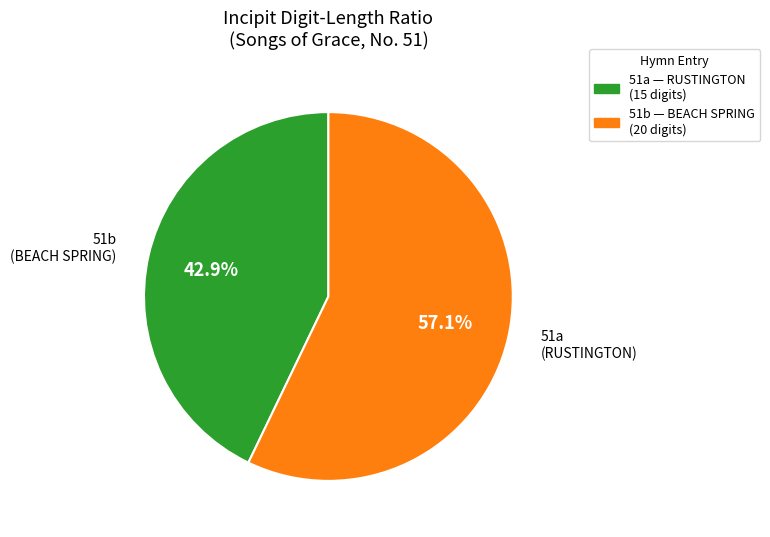

Combined, do 51b and 51a account for over 50%?

Yes